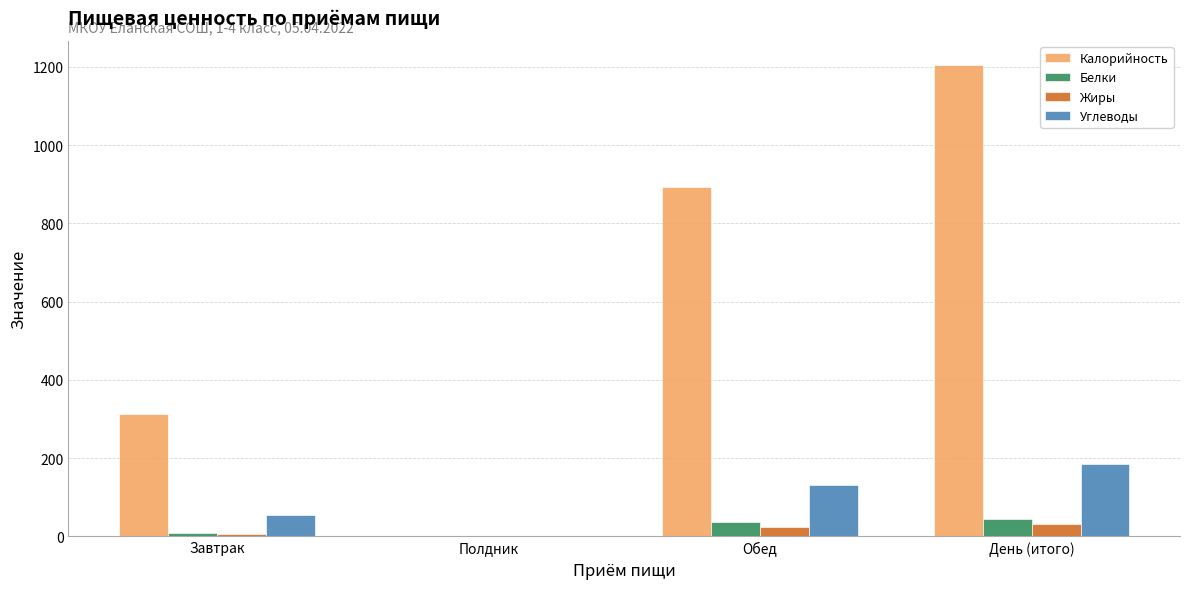

True or false: Углеводы has a value of 55.0 at Завтрак.

True